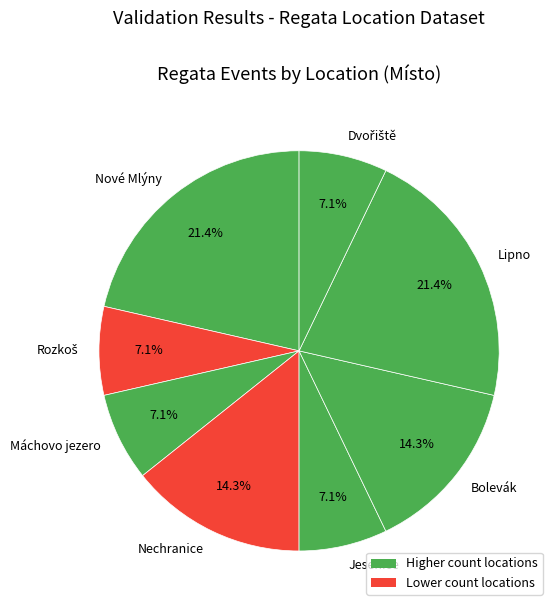

How much of the chart is everything except Máchovo jezero?

92.9%